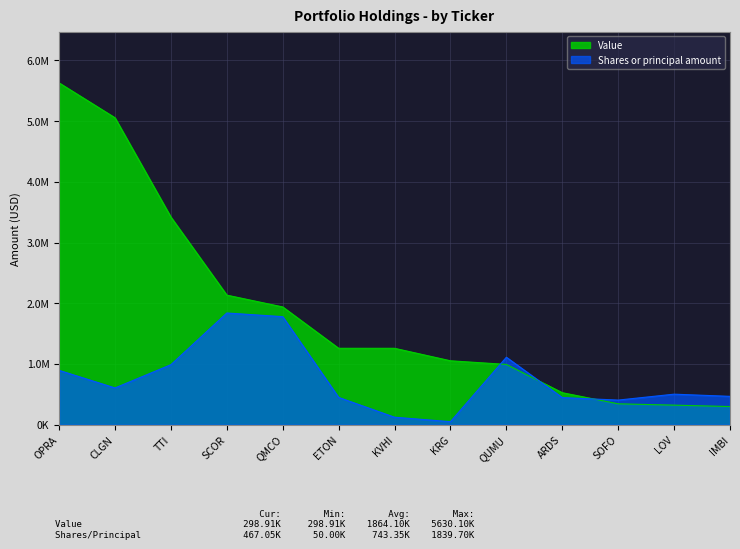

What position from the left is CLGN?

2